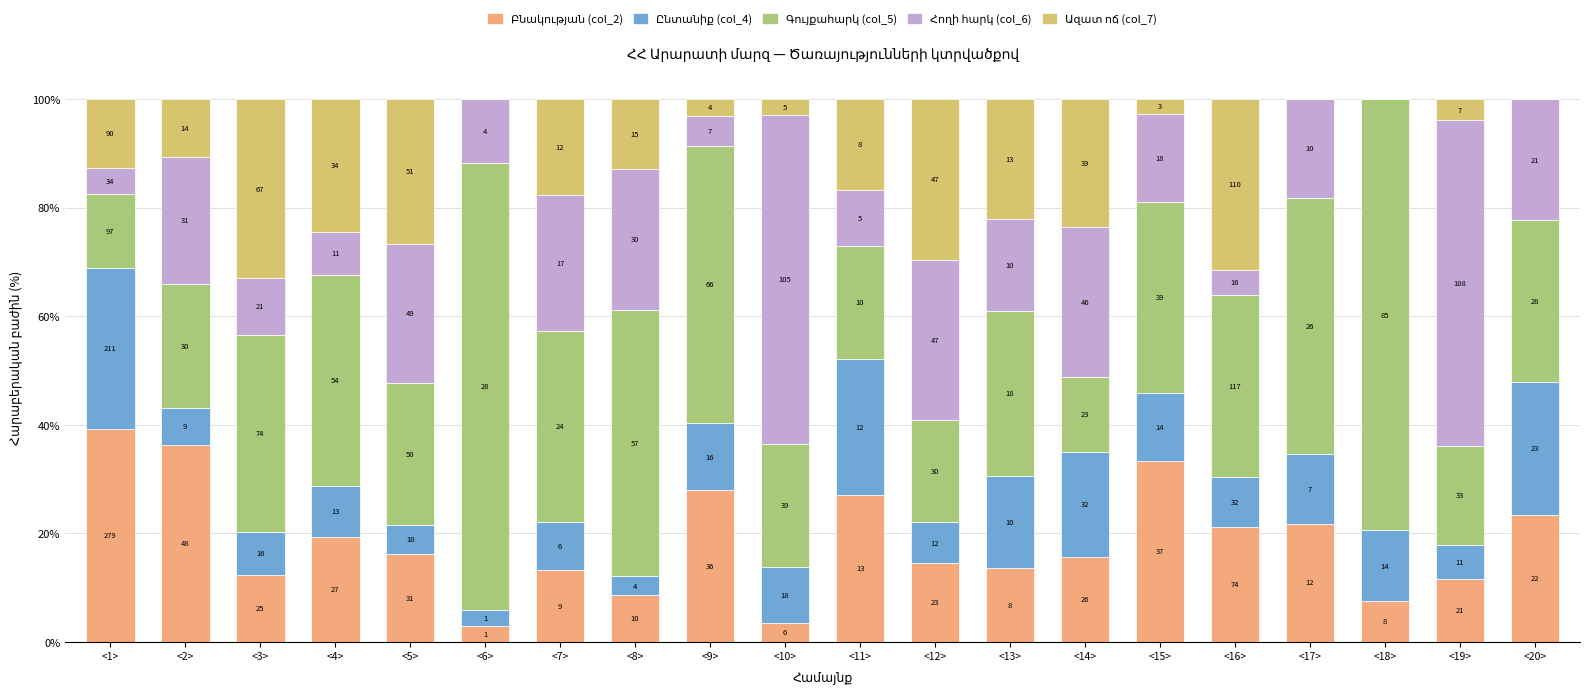

Is it true that Ազատ ոճ (col_7) equals 29.6 at <12>?

True